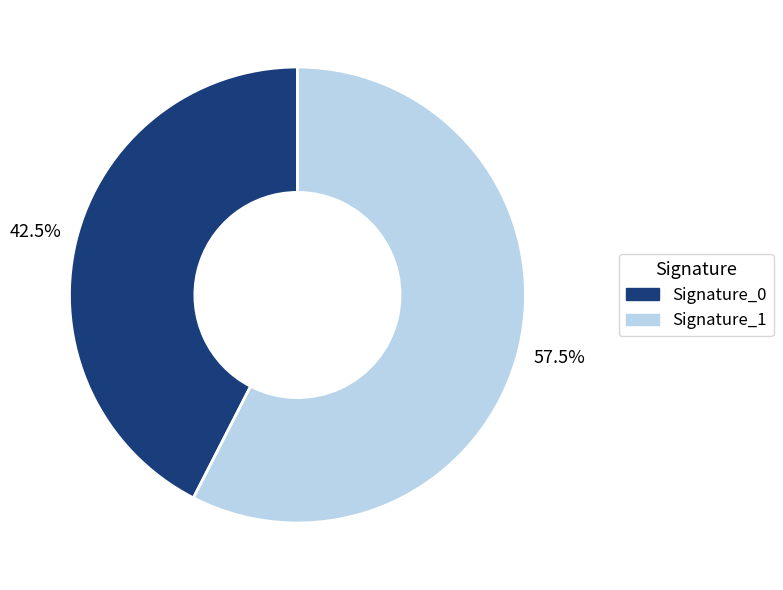

Is there a majority slice in this chart?

Yes